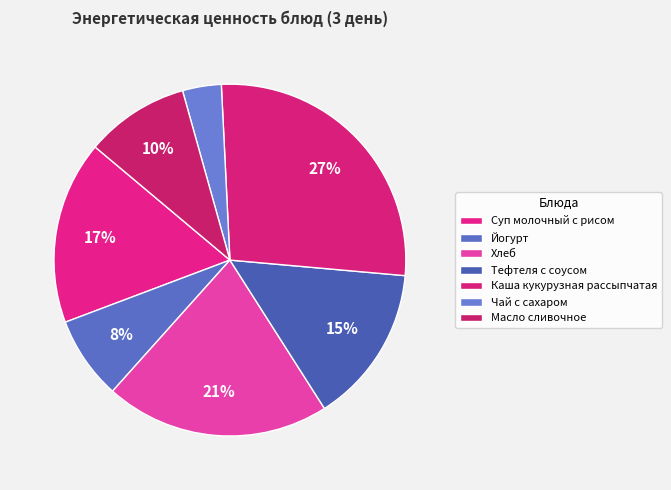

Count the number of slices in the pie.

7